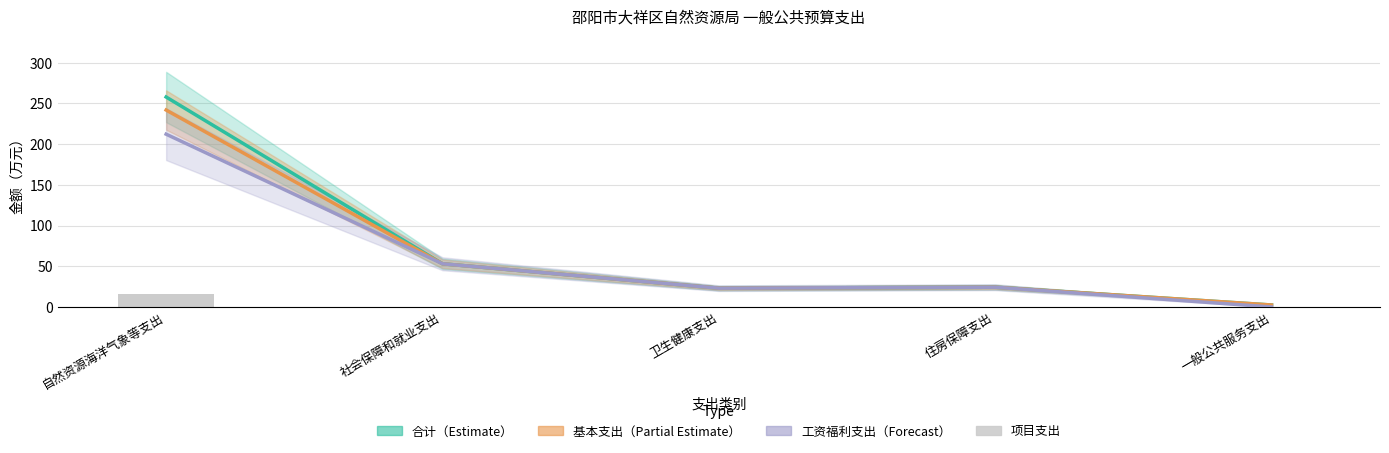

At how many categories does at least one series exceed 254?

1